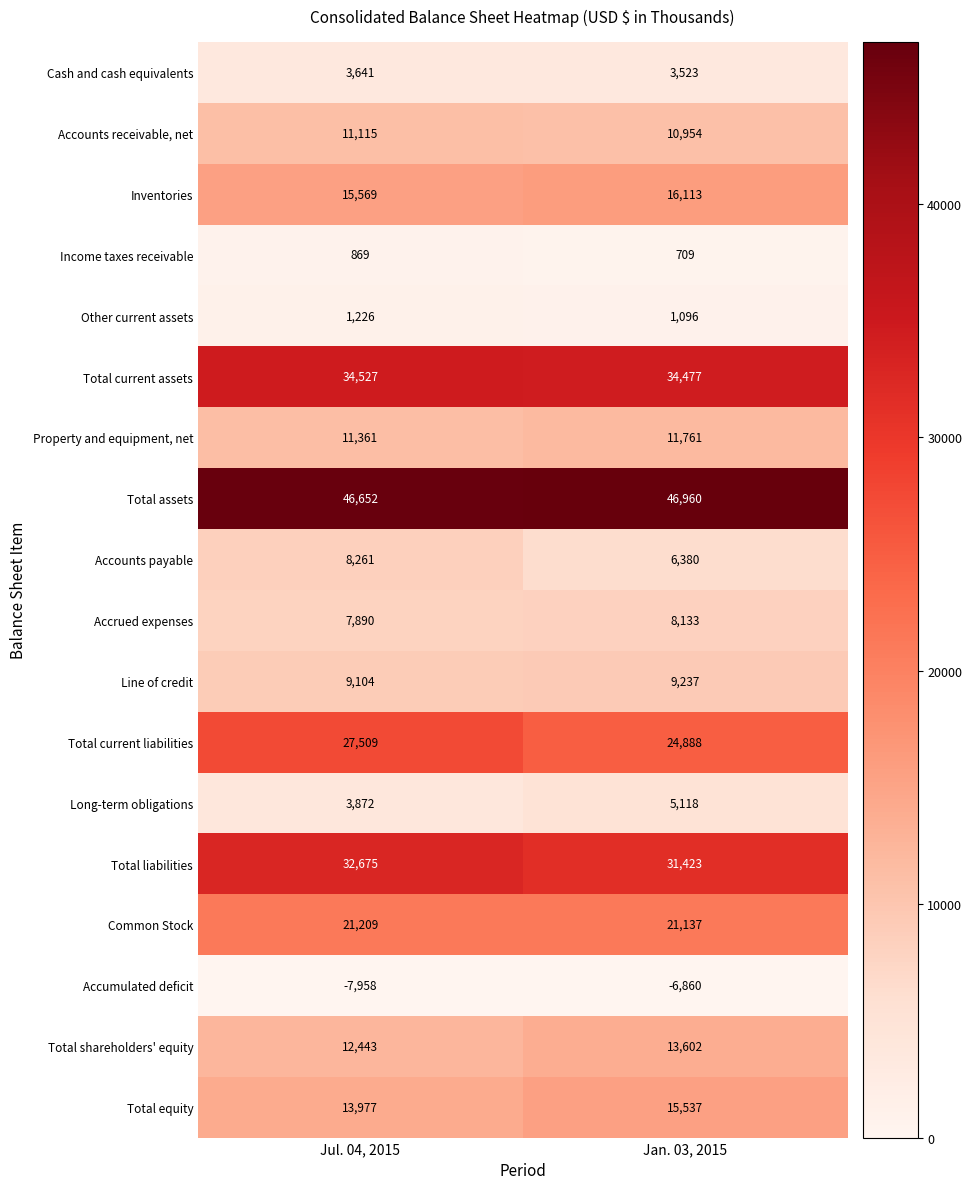

Is it true that Other current assets equals 1096 at Jan. 03, 2015?

True